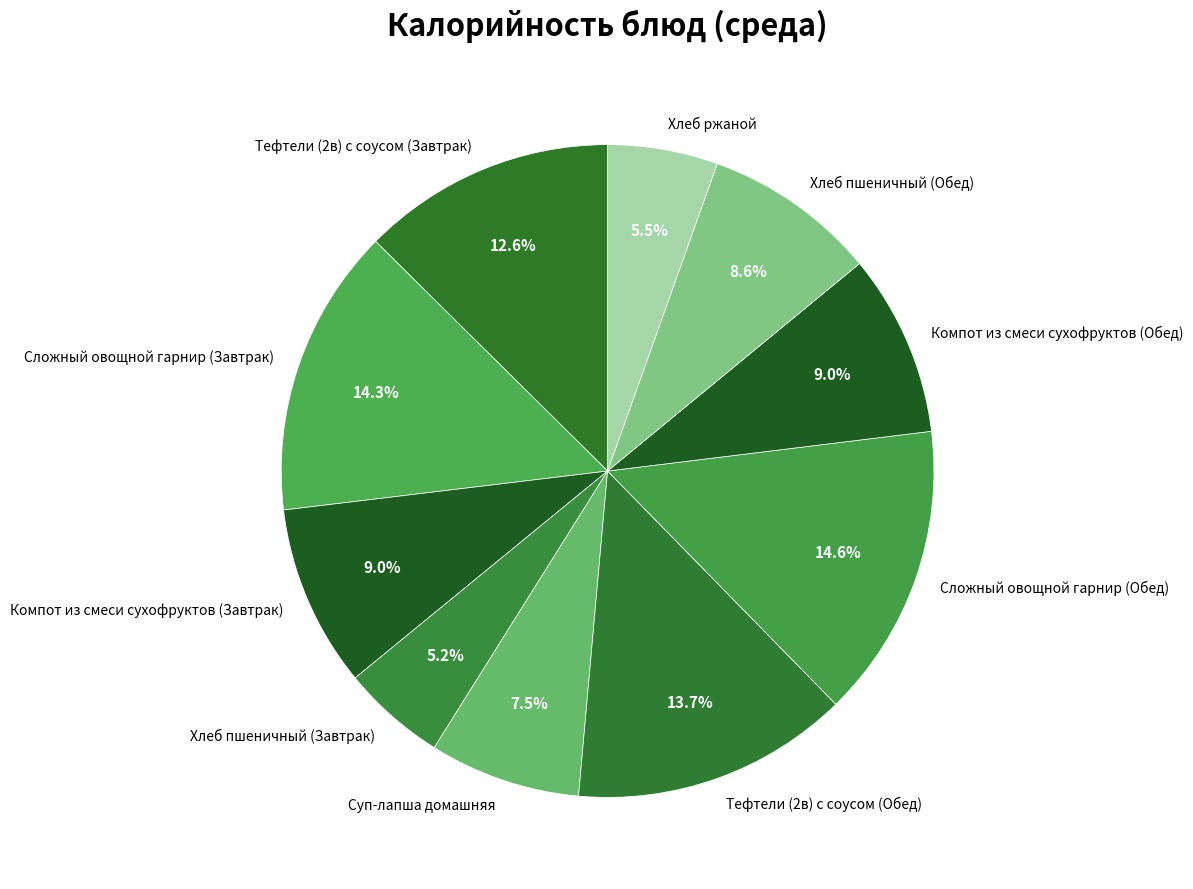

To the nearest percent, what percentage of the pie is Сложный овощной гарнир (Завтрак)?

14%